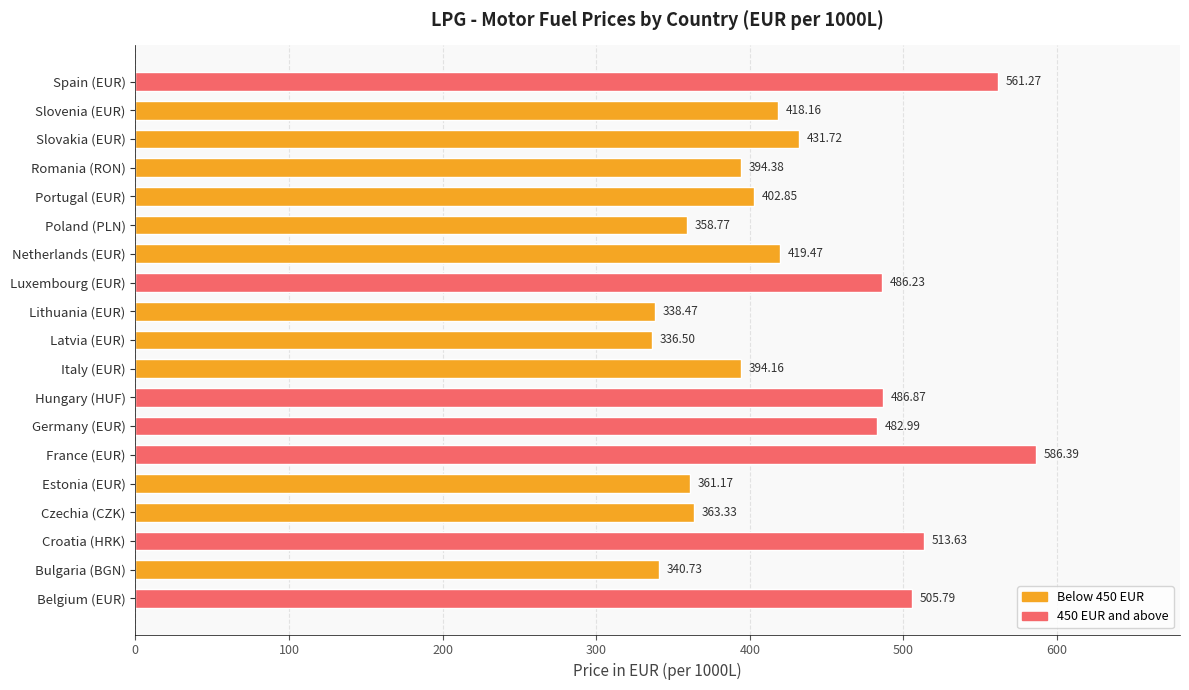

Does the chart contain stacked bars?

No